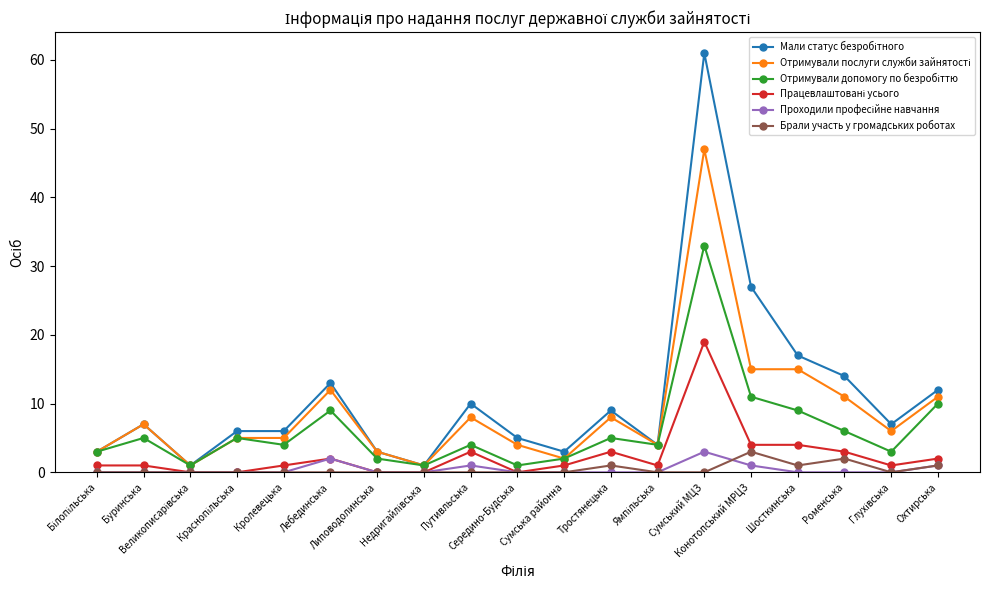

What is the sum of all Мали статус безробітного values?

209